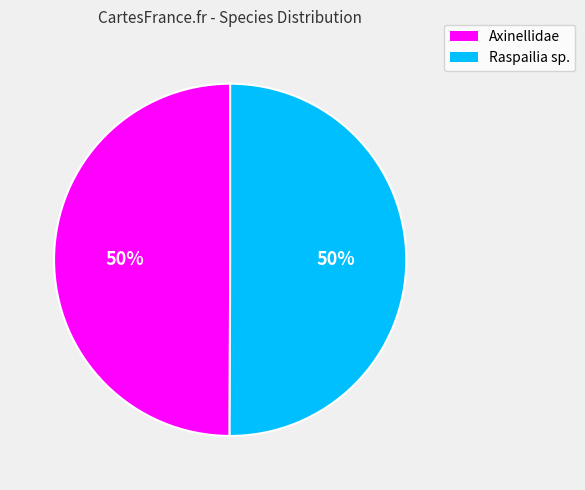

To the nearest percent, what is the combined percentage of Raspailia sp. and Axinellidae?

100%